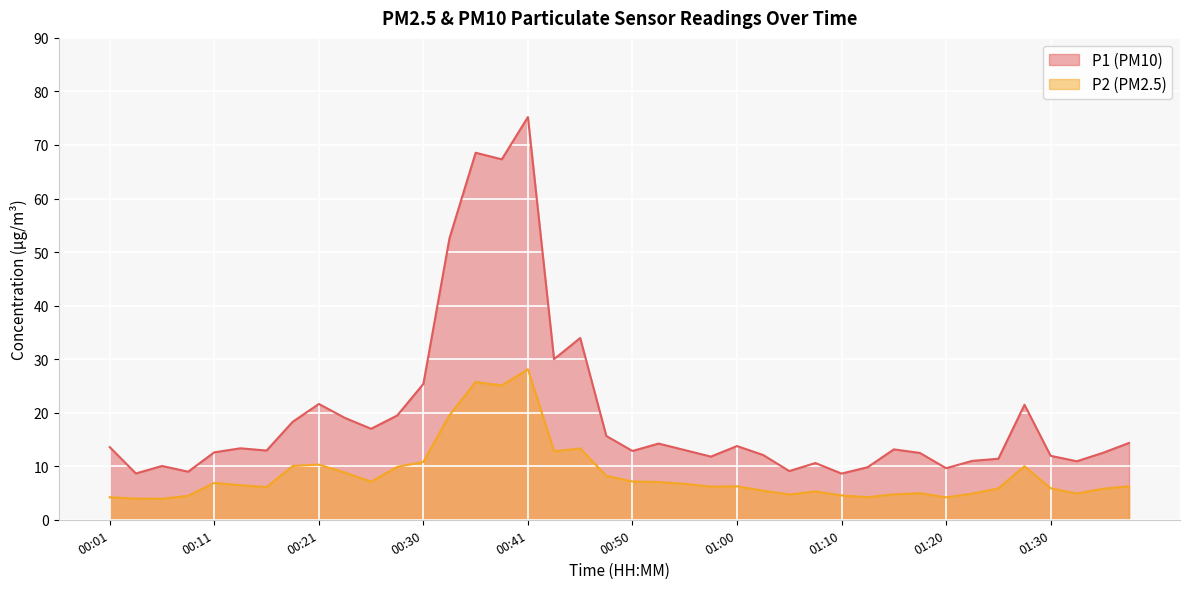

The value of P1 at 00:38 is 67.3. True or false?

True